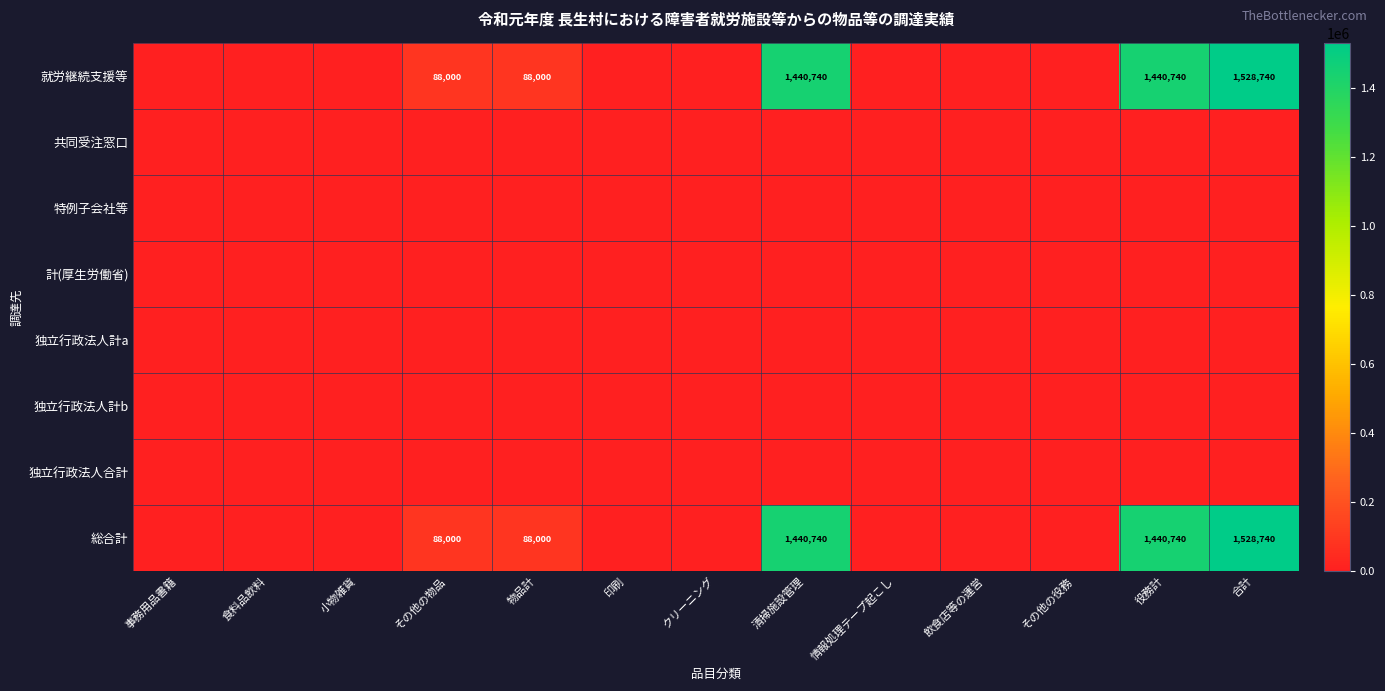

True or false: 就労継続支援等 has a value of 88000 at 物品計.

True